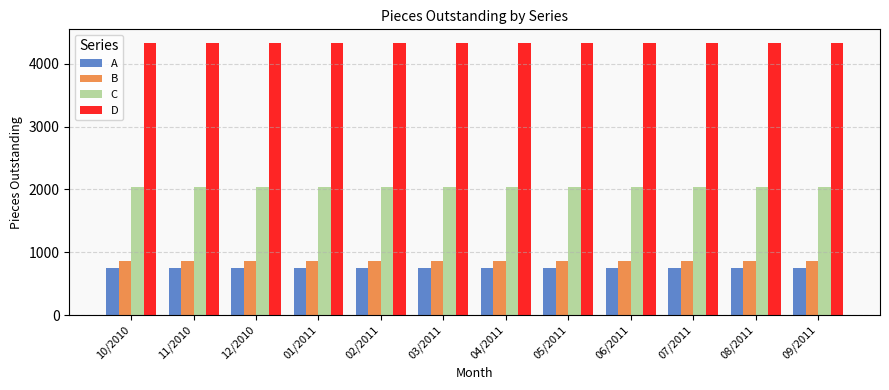

What value does the A series have at 03/2011?

752